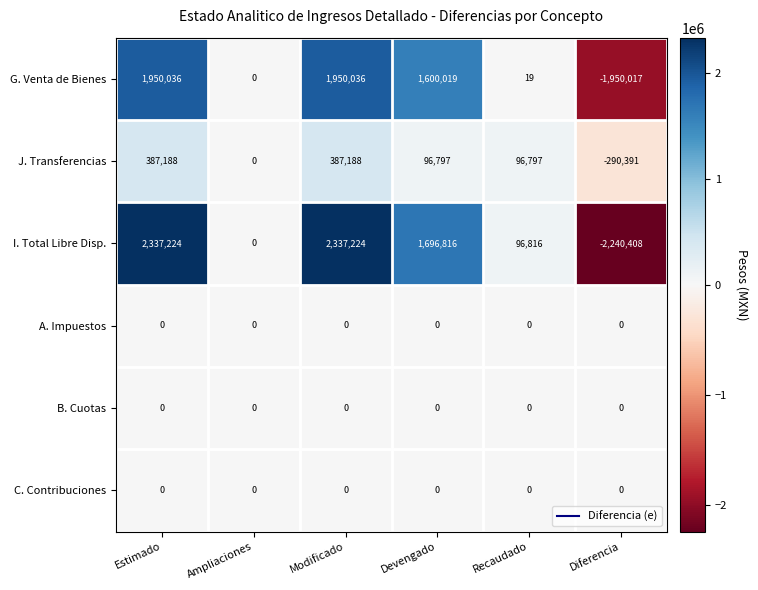

What is the smallest value displayed?

-2240408